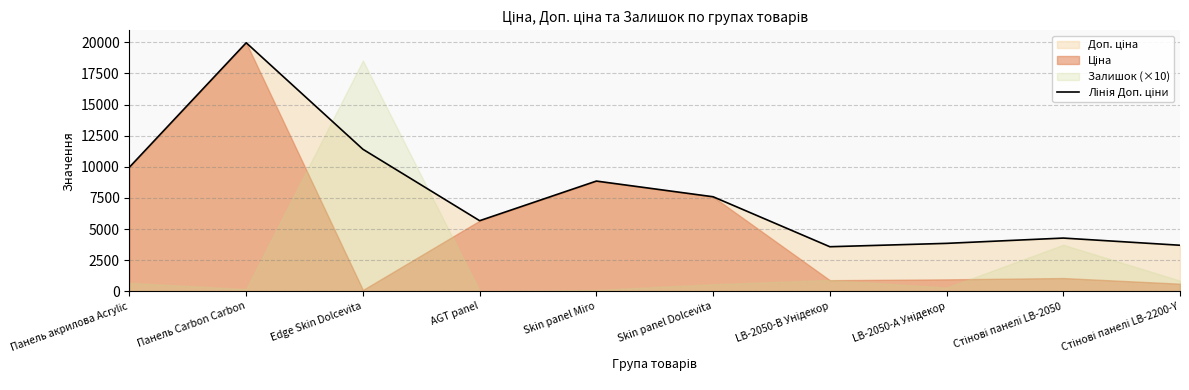

How many data points are above 7596?

5